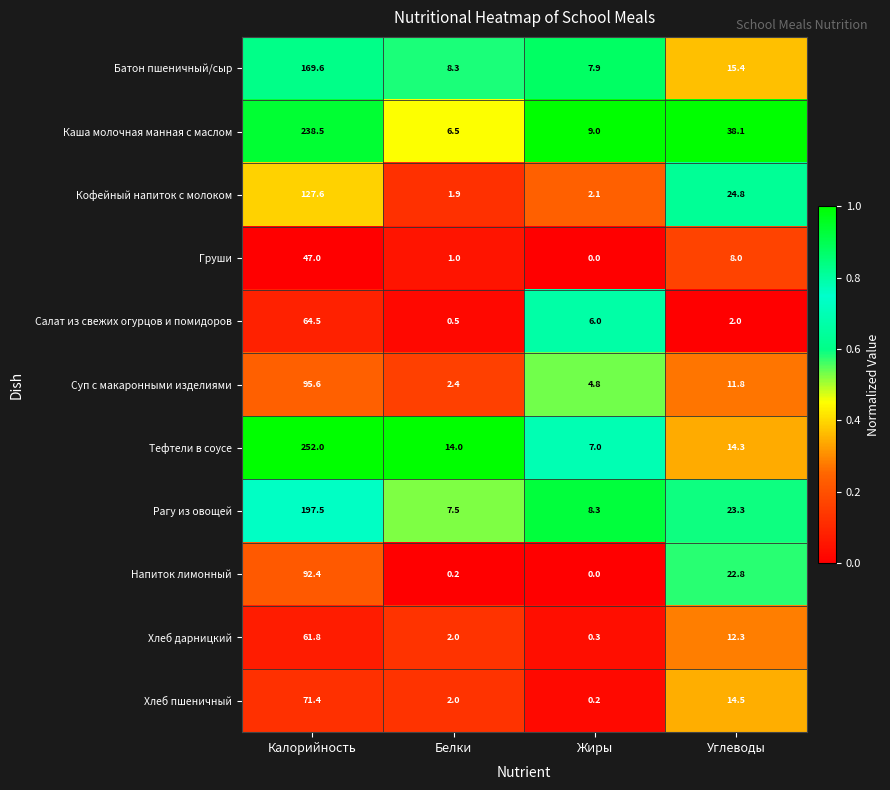

What is the sum of all Каша молочная манная с маслом values?

292.1